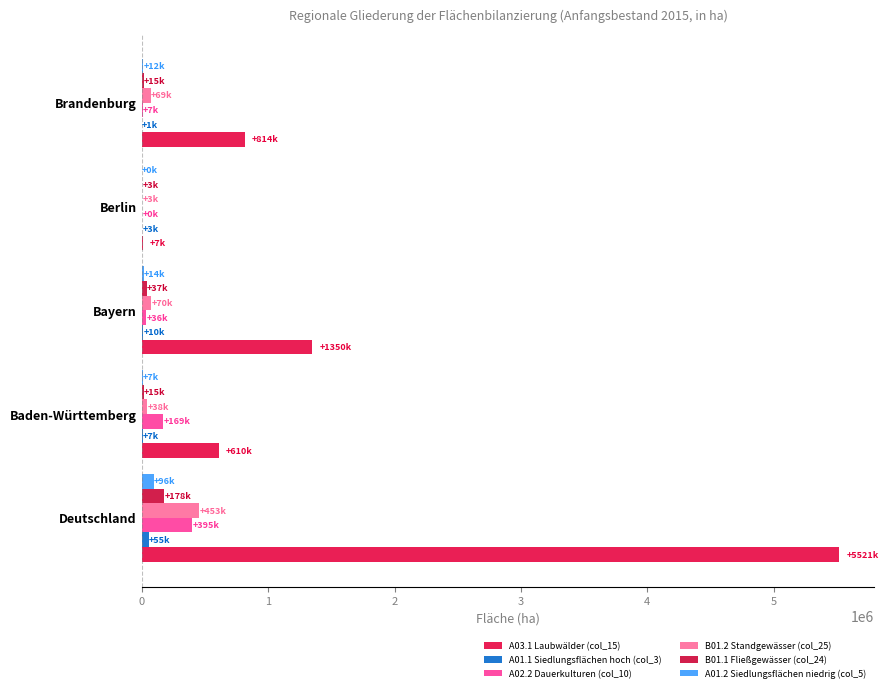

How many series are shown in this chart?

6